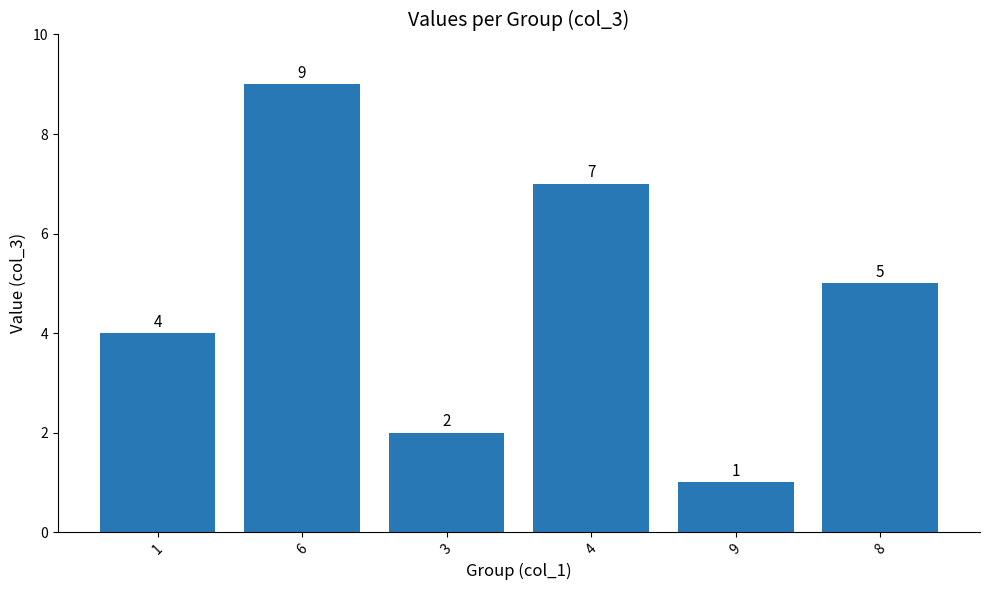

What is the label of the 6th bar from the right?

1